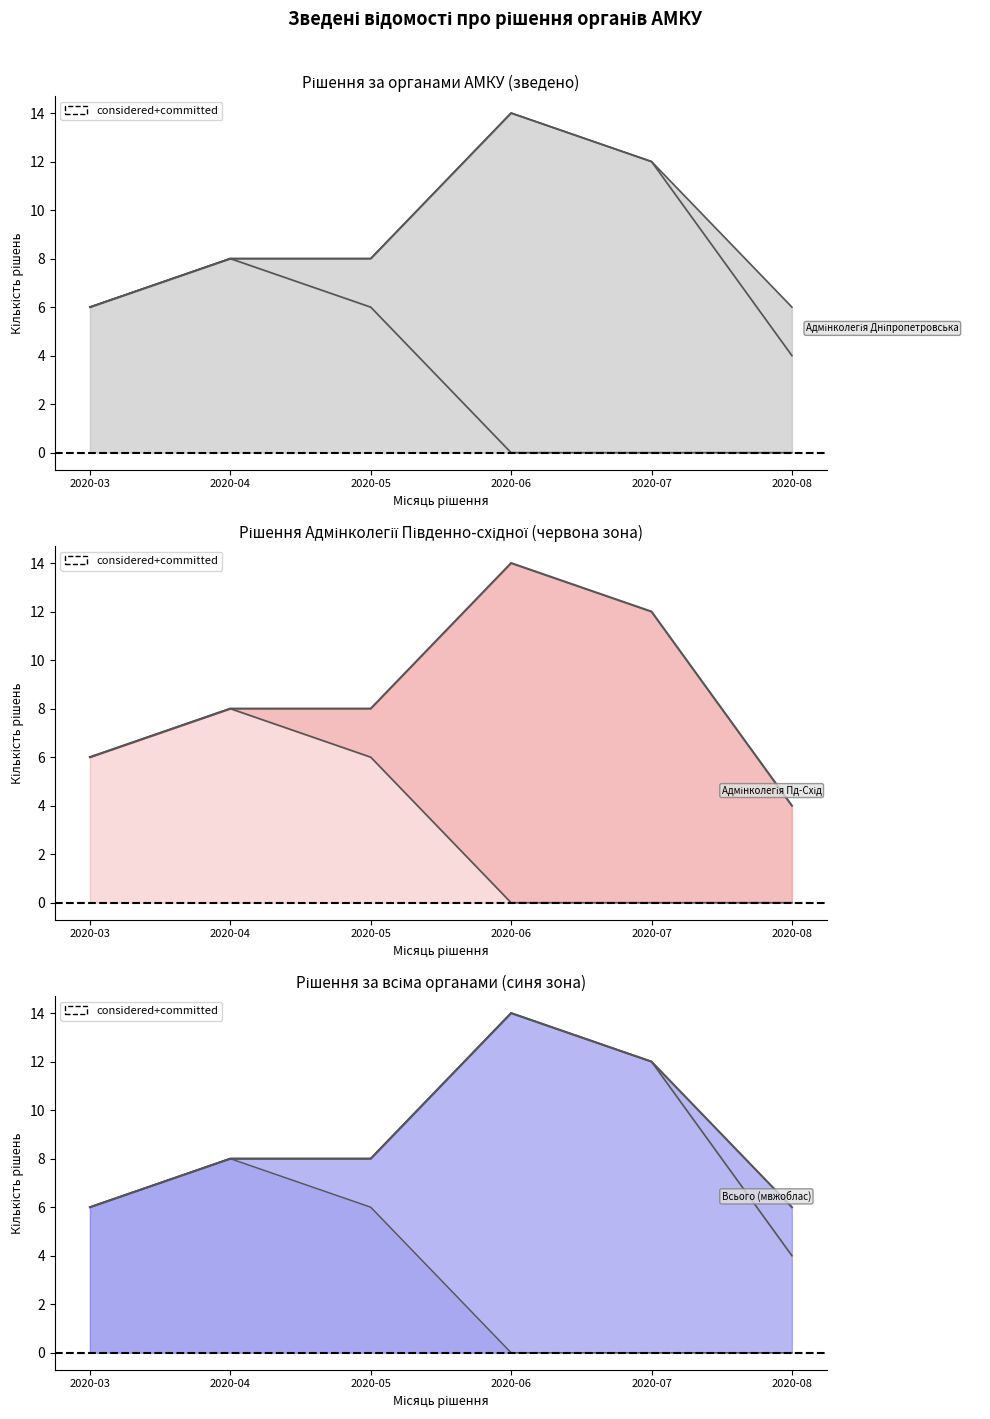

How many Адмінколегія Південно-східного мвжоблас values are between 0 and 1?

5